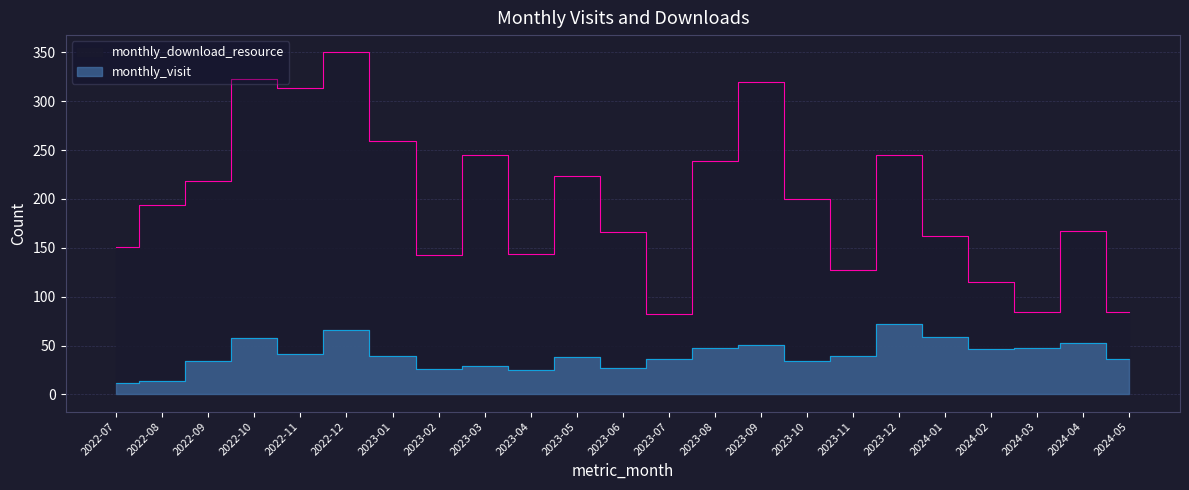

What is the smallest value displayed?

12